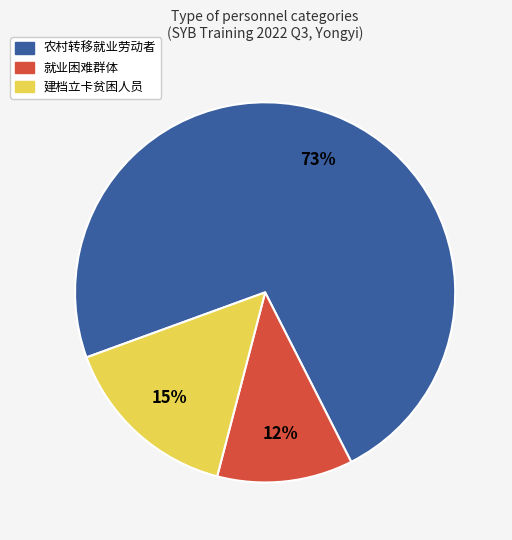

To the nearest percent, what is the difference between the 农村转移就业劳动者 and 建档立卡贫困人员 slice percentages?

58%